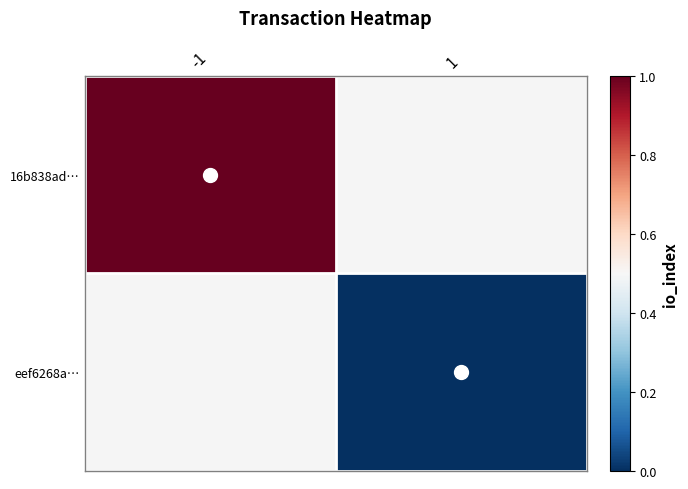

Which series has the largest range (max minus min)?

16b838ad…